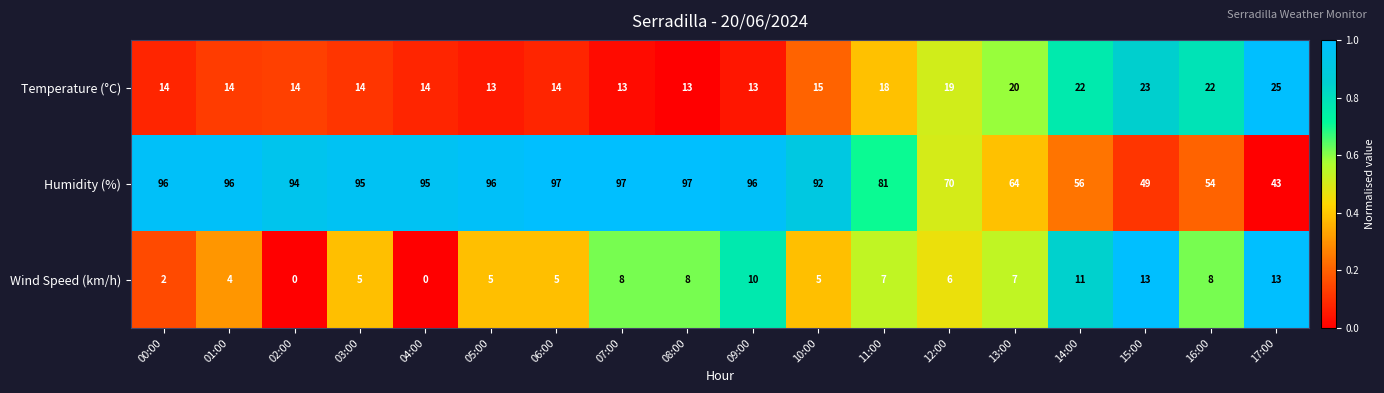

What is the sum of the Humidity (%) values at 01:00 and 07:00?

193